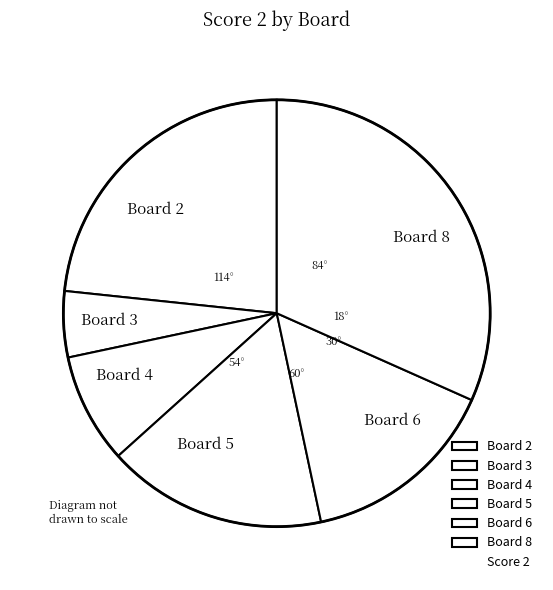

Between Board 6 and Board 8, which is larger?

Board 8